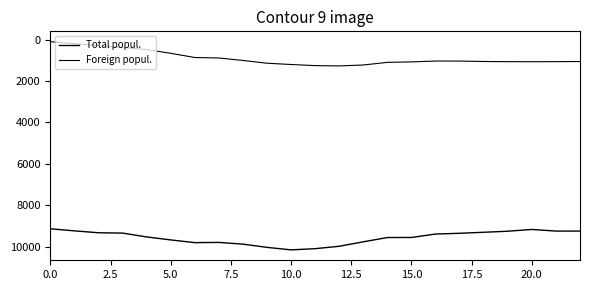

Does the chart display data point markers on the line(s)?

No